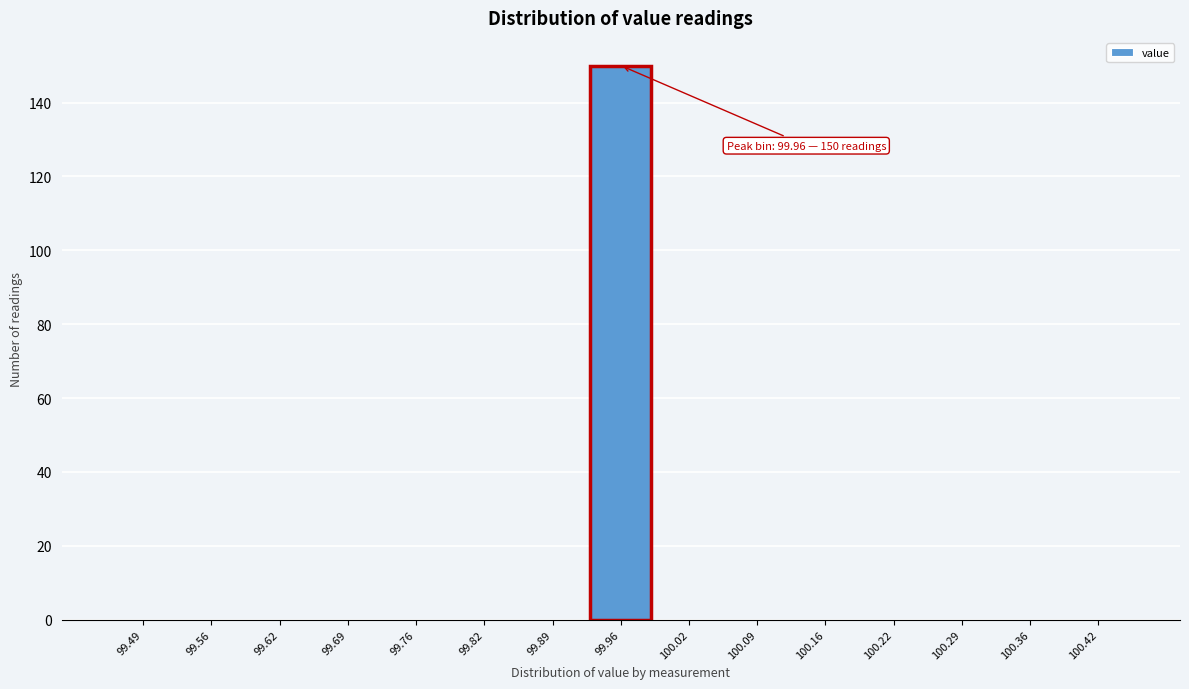

Reading left to right, transcribe all the data shown in this chart.

99.49=0	99.56=0	99.62=0	99.69=0	99.76=0	99.82=0	99.89=0	99.96=150	100.02=0	100.09=0	100.16=0	100.22=0	100.29=0	100.36=0	100.42=0